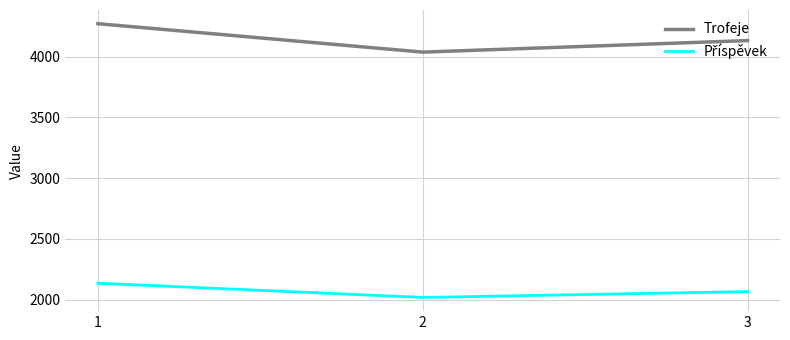

Rank the categories by Trofeje value from highest to lowest.

1, 3, 2